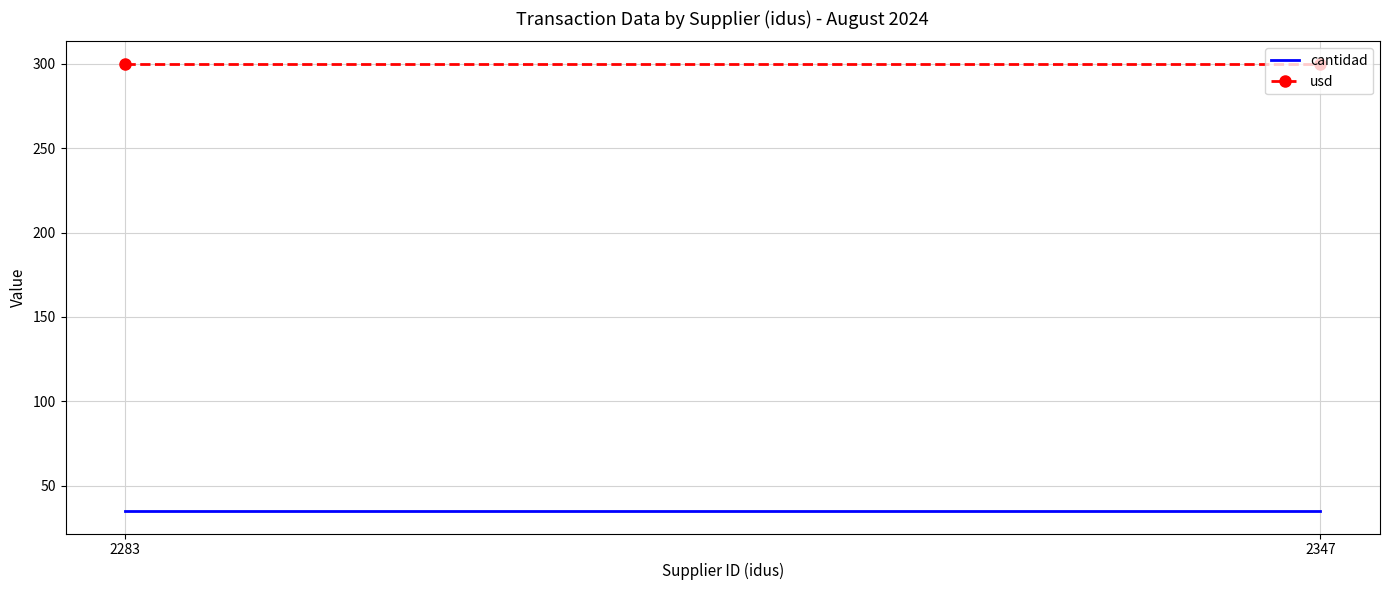

What is the value of the usd point at the 2nd from the left?

300